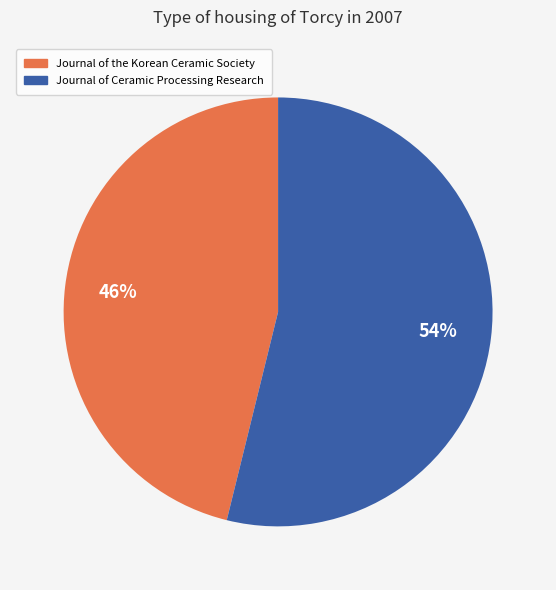

The Journal of the Korean Ceramic Society slice represents 35% of the pie. True or false?

False